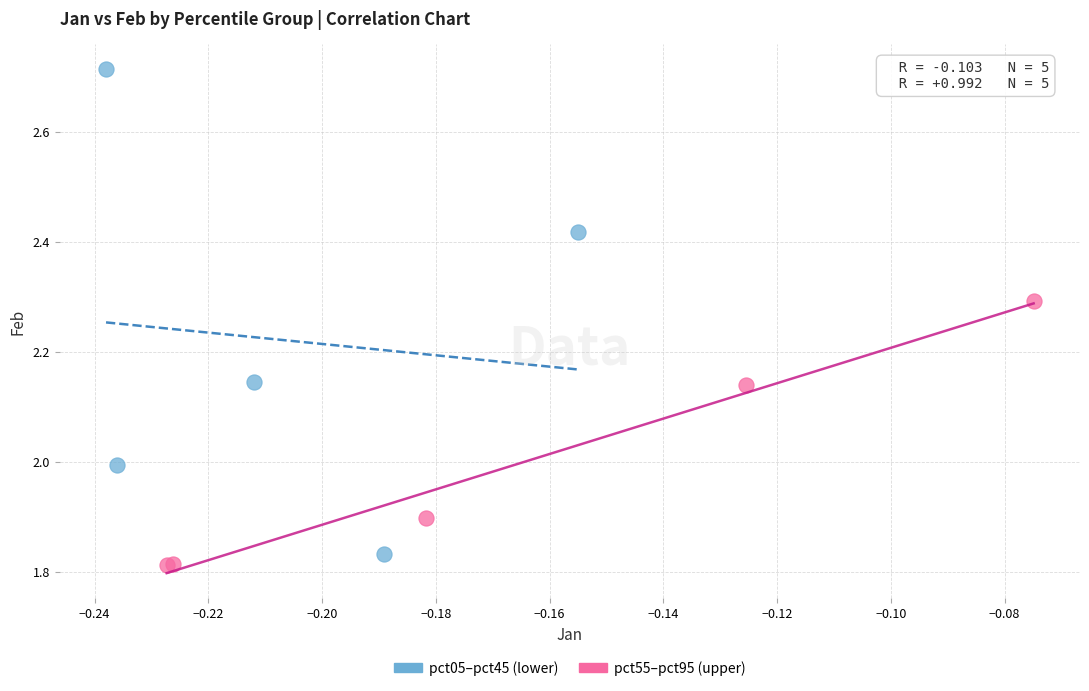

Which series contains the lowest Y value?

pct55–pct95 (upper)